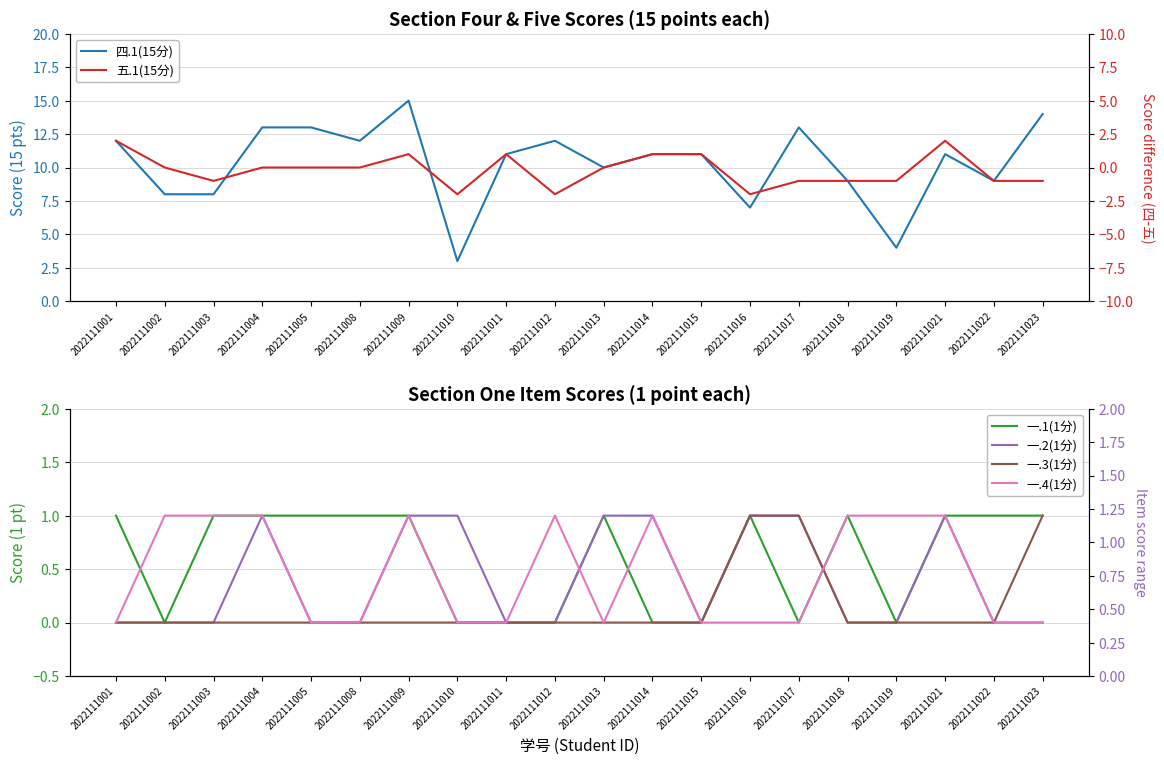

How many positive values does the 一.3(1分) series have?

3